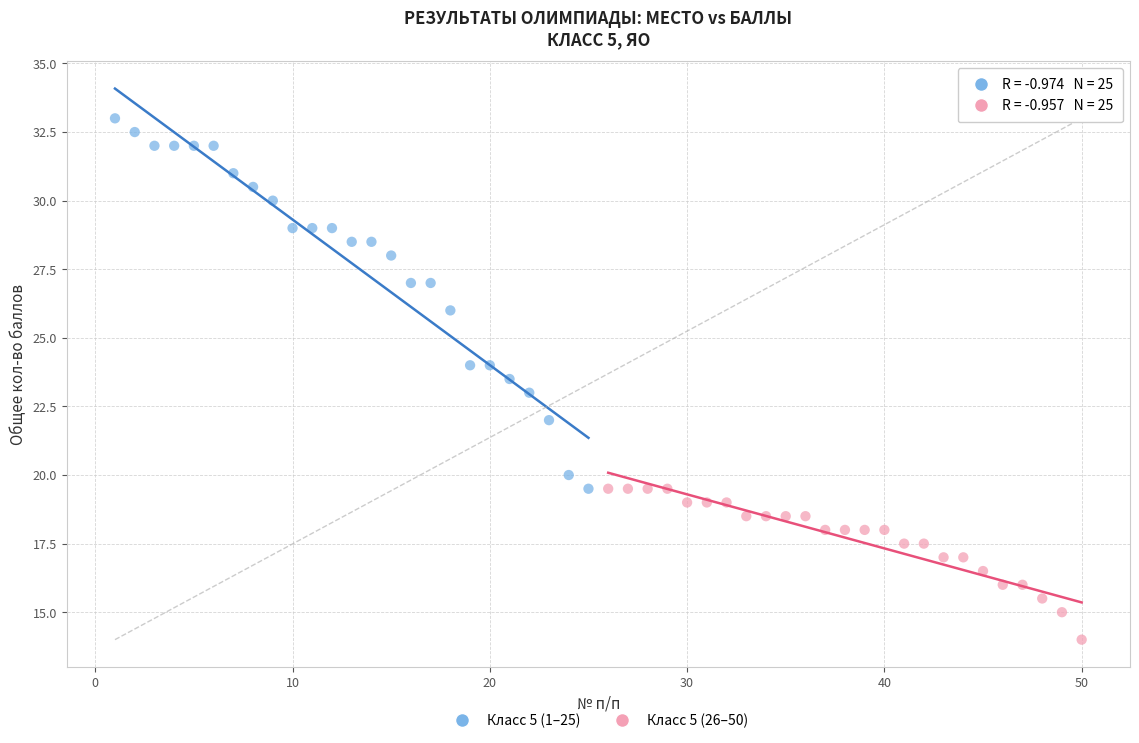

What are all the series names shown in the legend?

Класс 5 (1–25), Класс 5 (26–50)